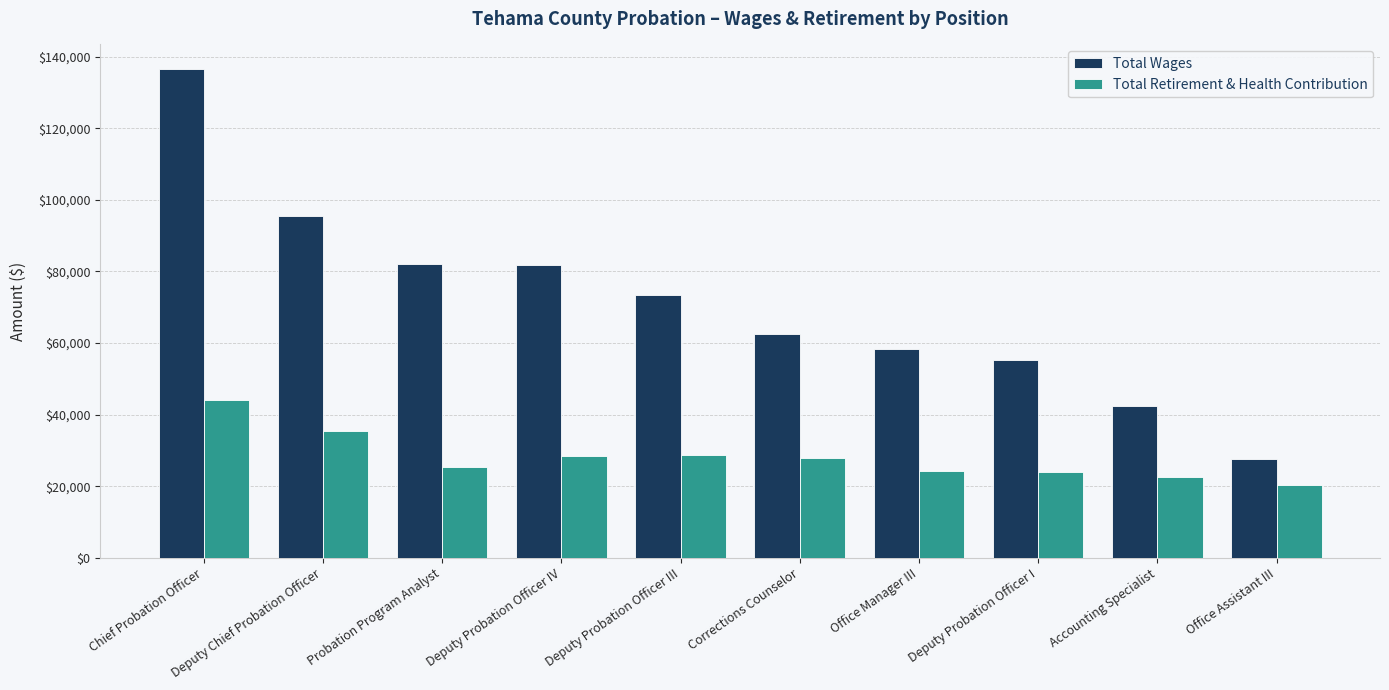

Are the bars grouped side by side (vs. stacked)?

Yes